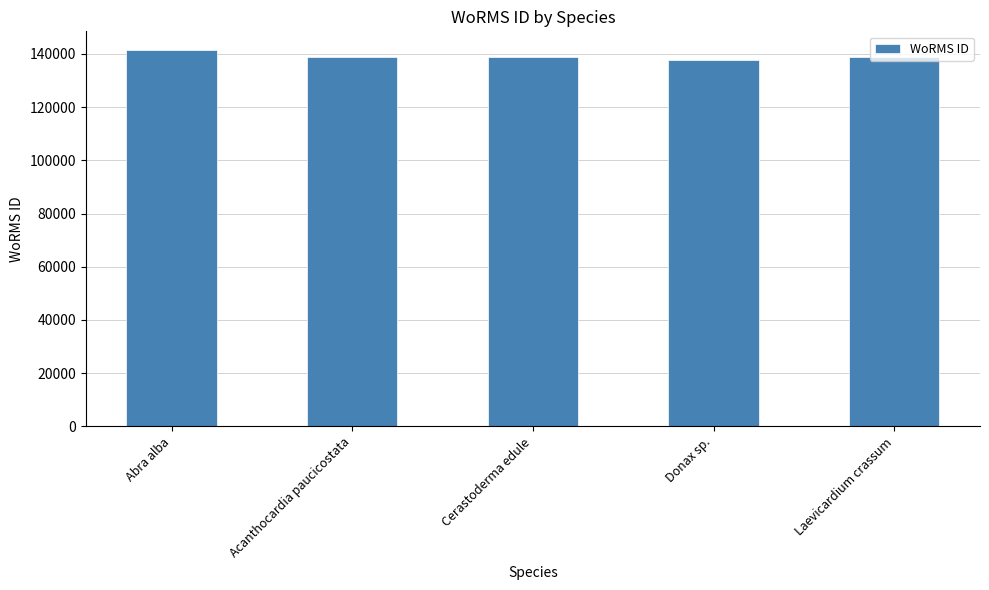

What is the difference between the second highest and minimum values?

1098